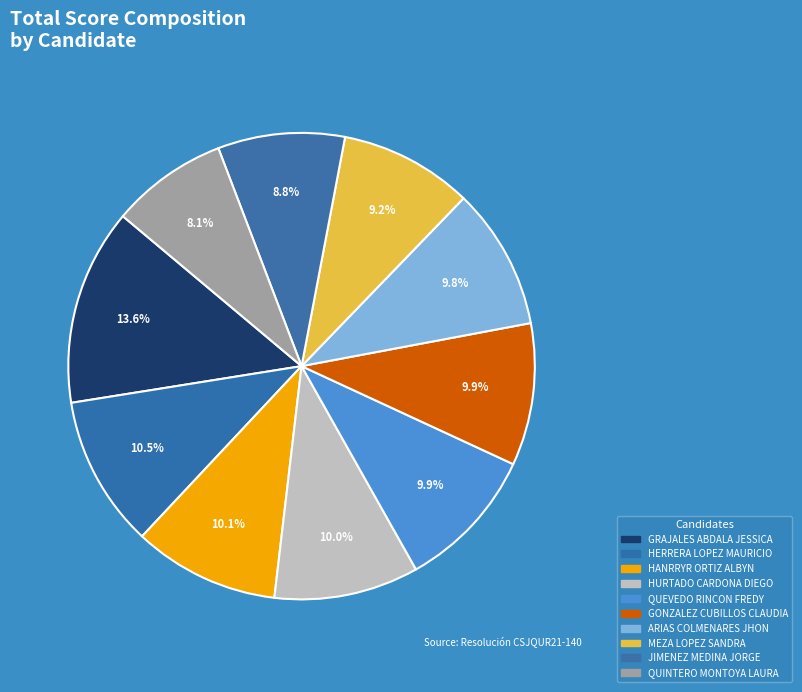

Count the number of slices in the pie.

10